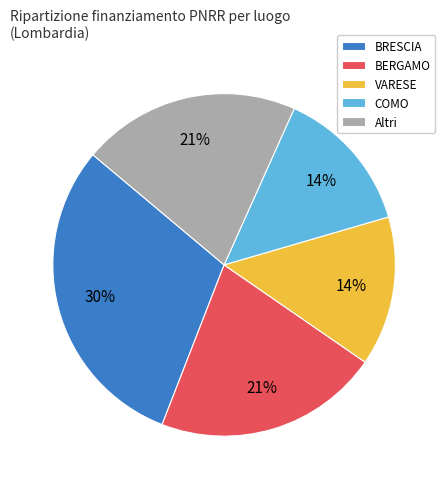

Is there a majority slice in this chart?

No